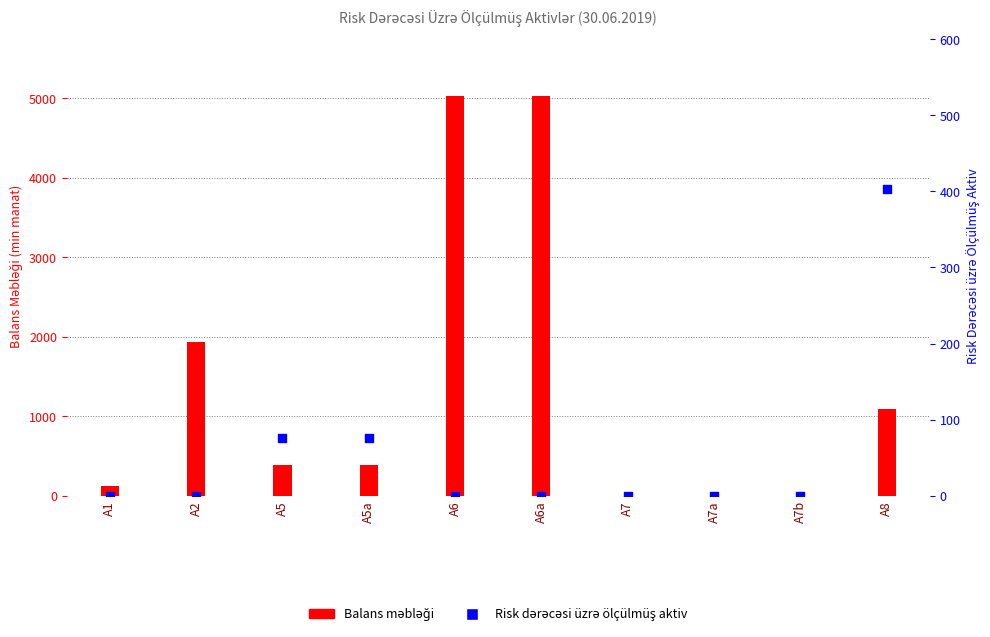

Which series contains the lowest Y value?

Balans məbləği